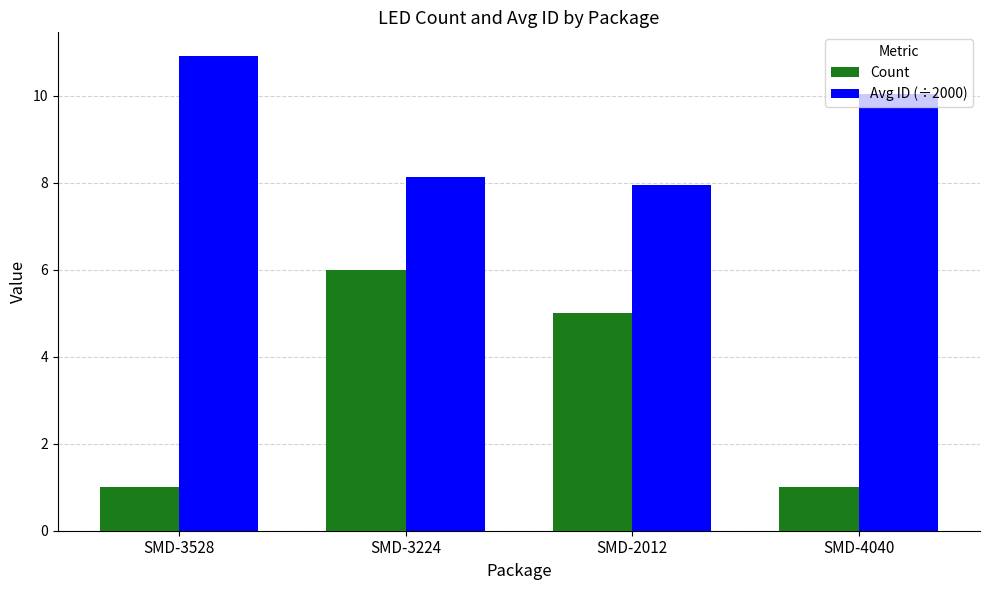

True or false: Count has a value of 5.0 at SMD-2012.

True